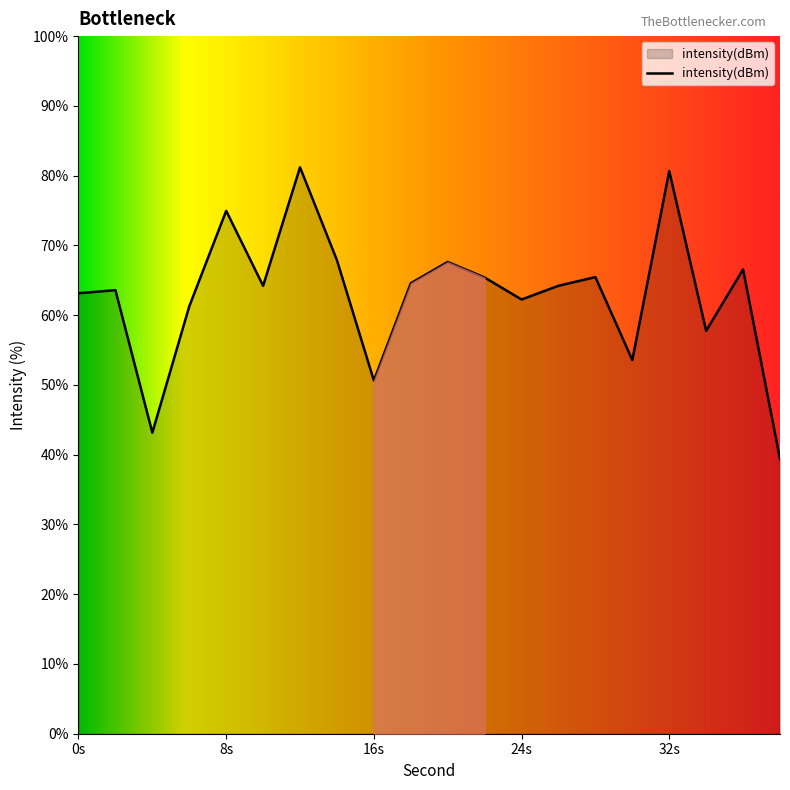

What is the difference between the maximum and minimum values?

41.8